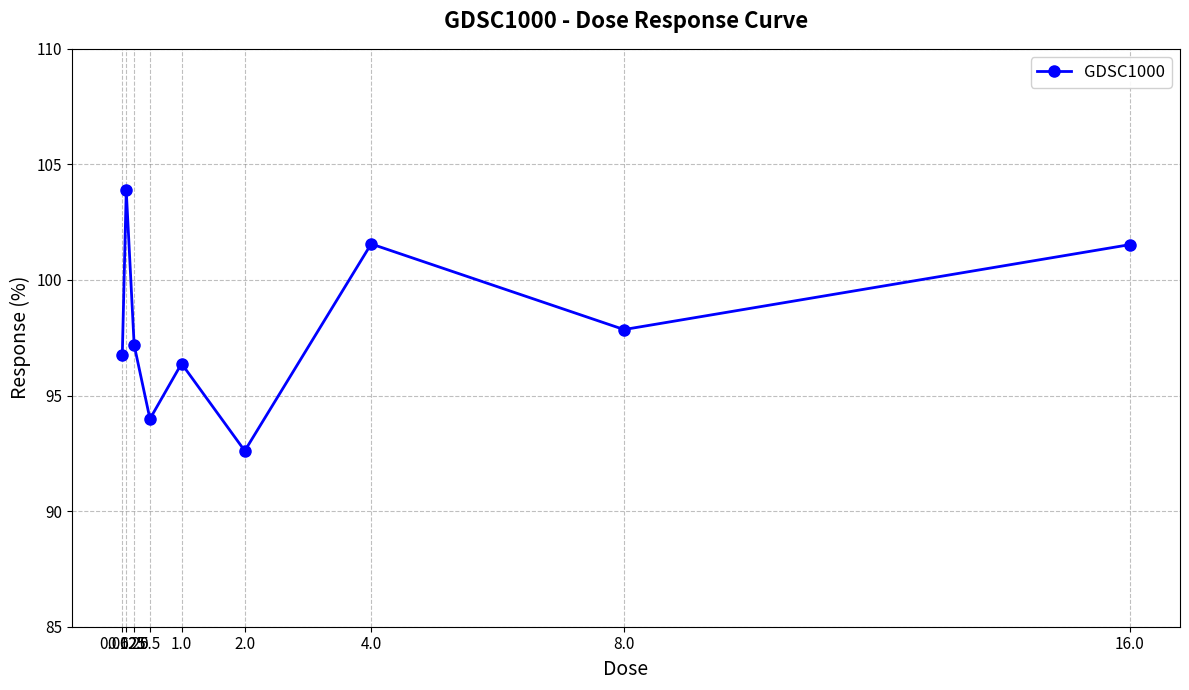

What is the minimum value shown in the chart?

92.6